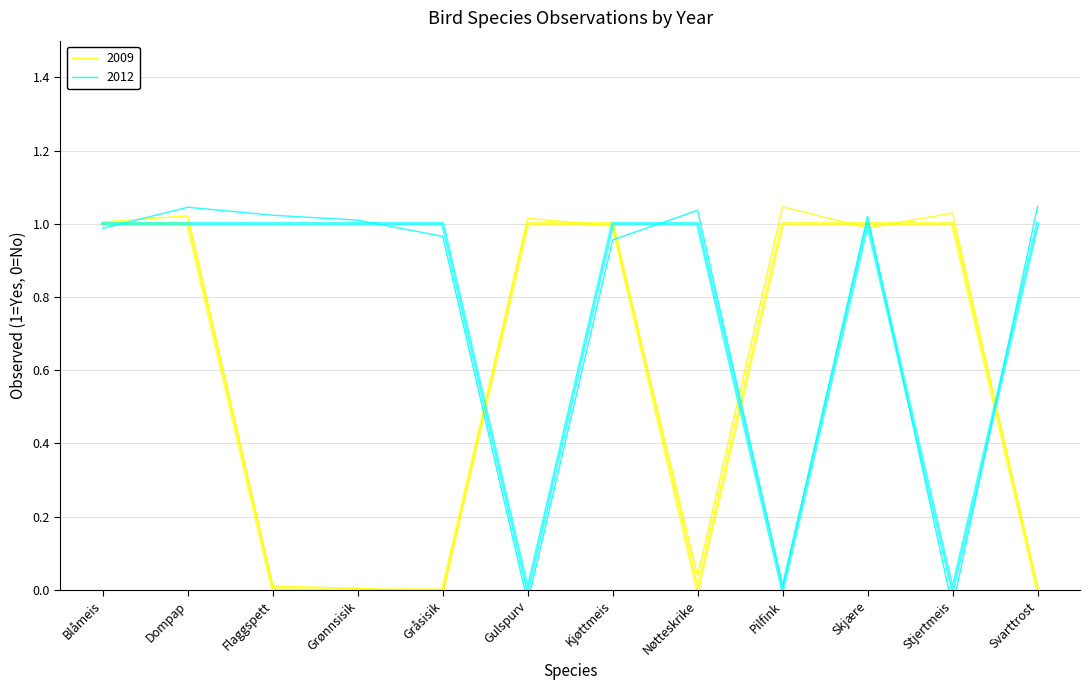

Reading left to right, transcribe all the data shown in this chart.

2009: Blåmeis=1	Dompap=1	Flaggspett=0	Grønnsisik=0	Gråsisik=0	Gulspurv=1	Kjøttmeis=1	Nøtteskrike=0	Pilfink=1	Skjære=1	Stjertmeis=1	Svarttrost=0
2012: Blåmeis=1	Dompap=1	Flaggspett=1	Grønnsisik=1	Gråsisik=1	Gulspurv=0	Kjøttmeis=1	Nøtteskrike=1	Pilfink=0	Skjære=1	Stjertmeis=0	Svarttrost=1